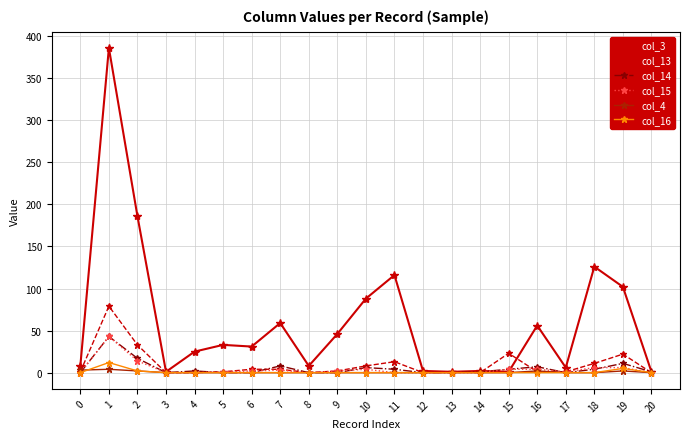

What are all the series names shown in the legend?

col_3, col_13, col_14, col_15, col_4, col_16